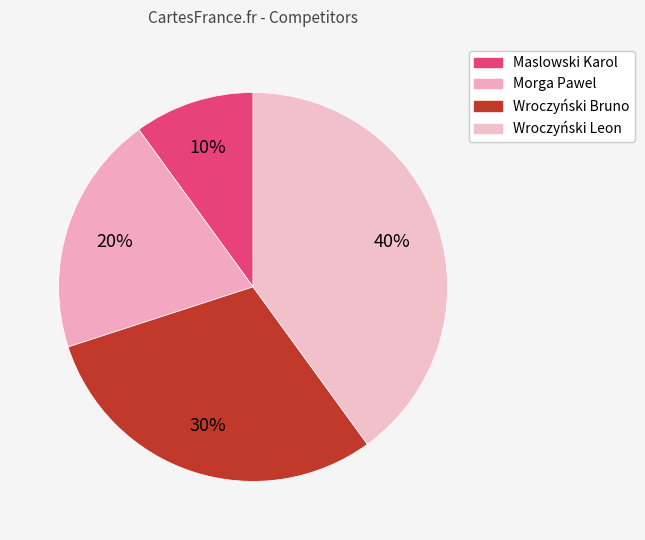

Is there a majority slice in this chart?

No